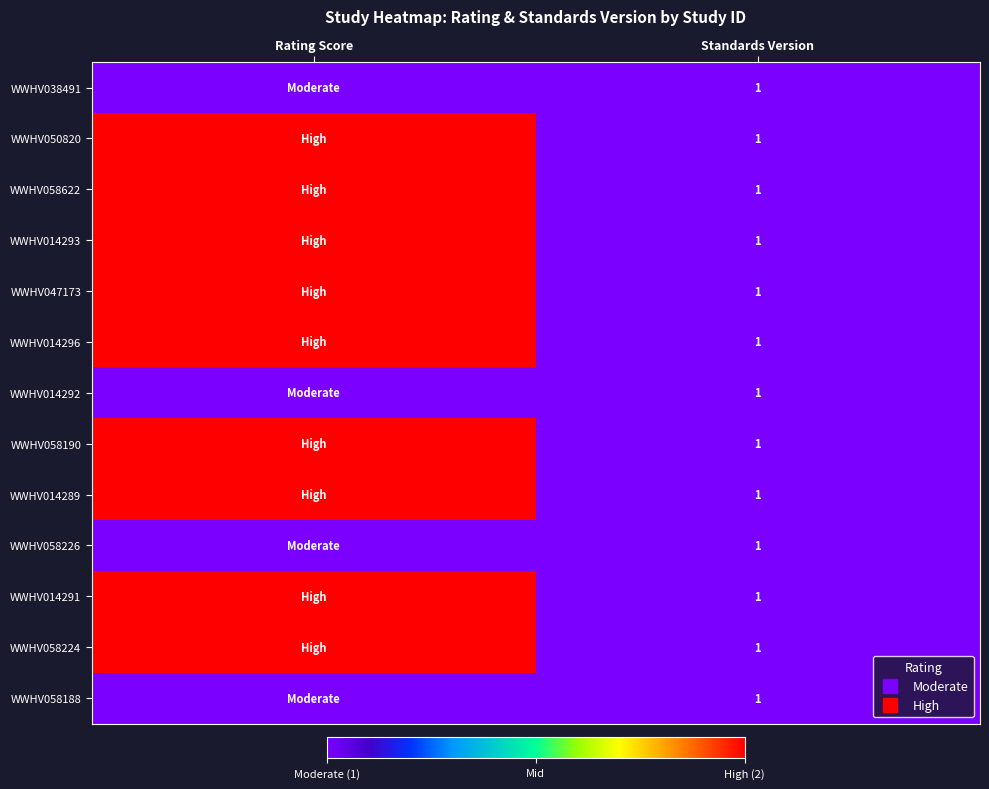

How many categories are shown in the chart?

2